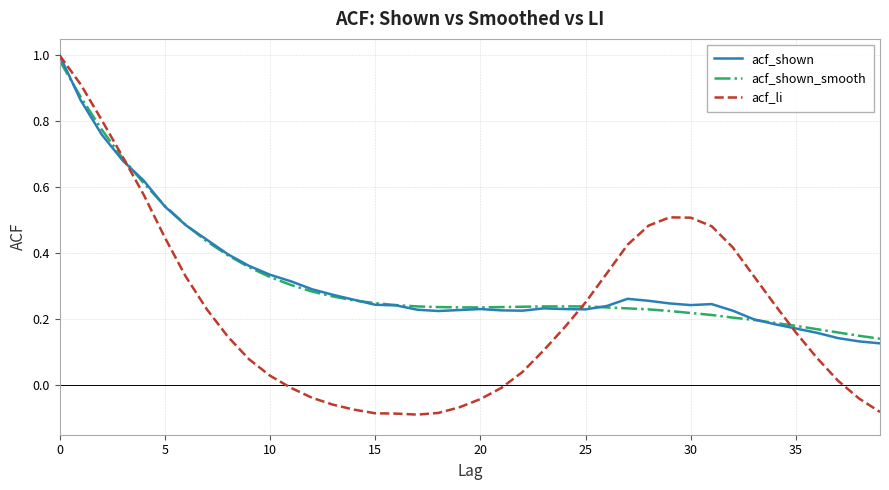

Which series has the largest range (max minus min)?

acf_li